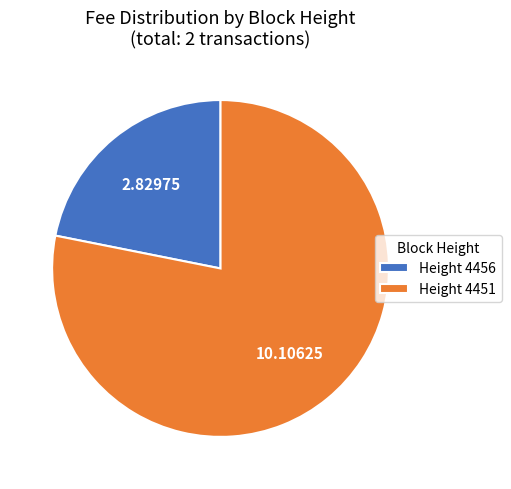

How many segments does this pie chart have?

2